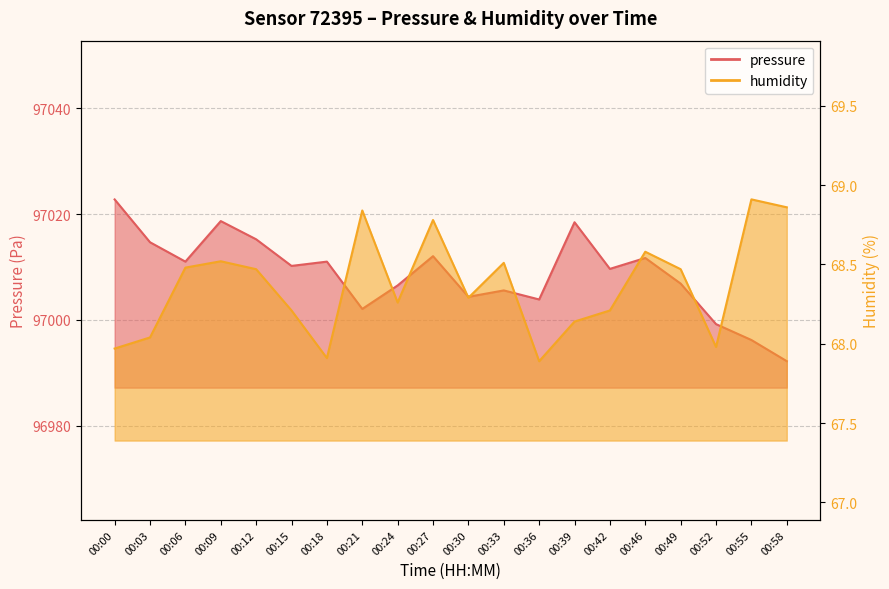

True or false: humidity has more than 0 points higher than both neighbors.

True